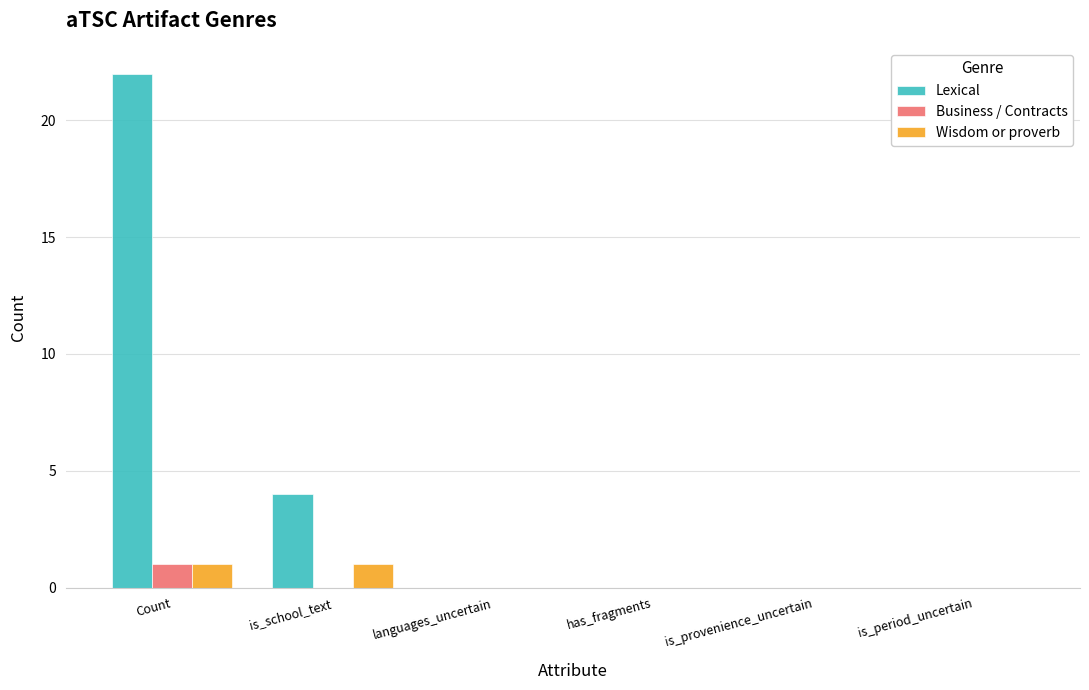

How many distinct data groups are displayed?

3